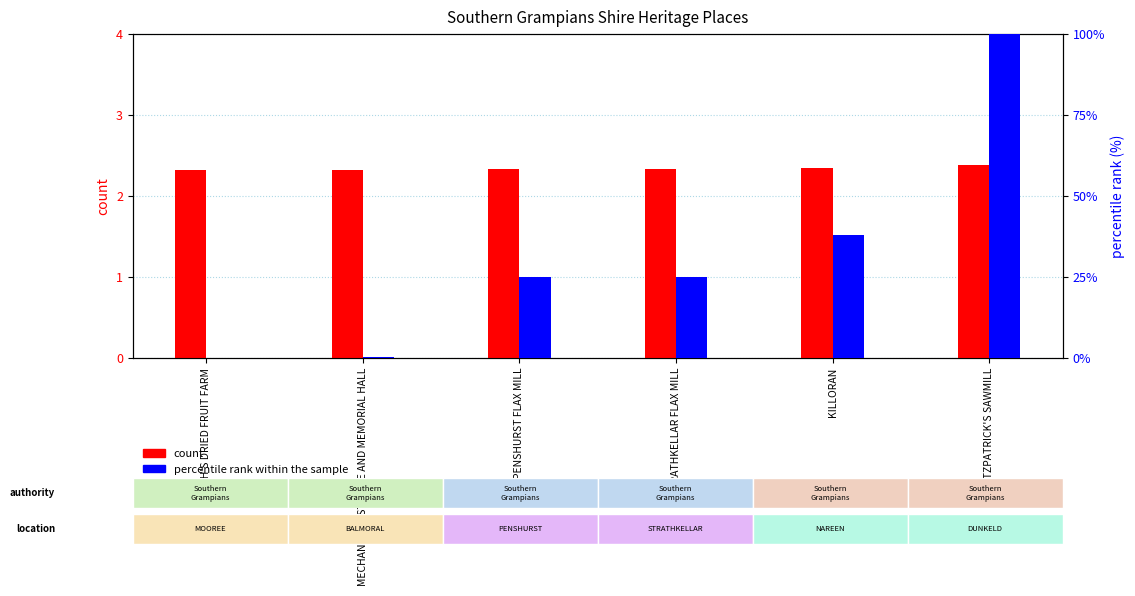

What are all the series names shown in the legend?

count, percentile rank within the sample